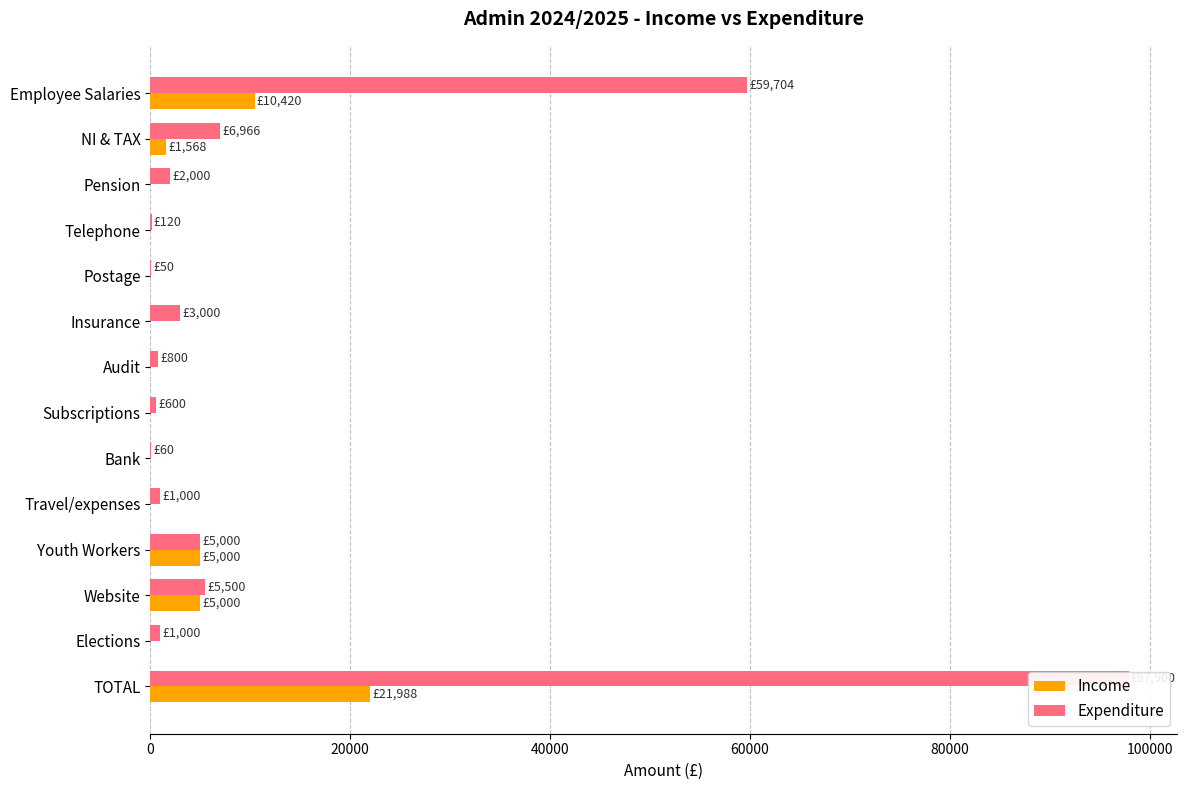

At TOTAL, list the series in order from largest to smallest.

Expenditure, Income